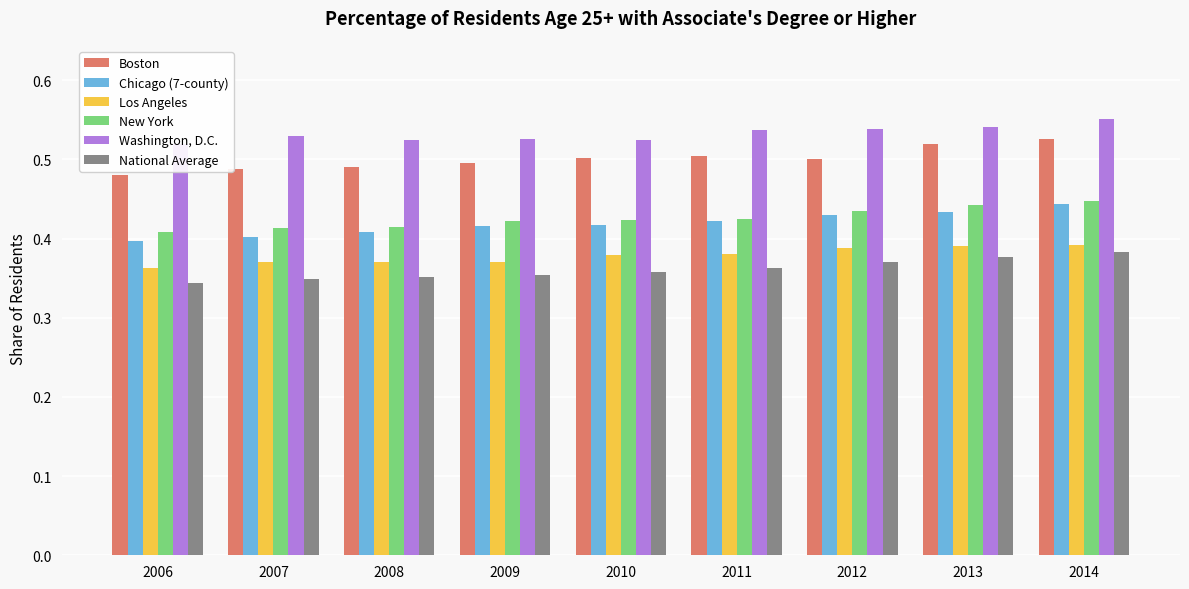

Count the number of data series in this chart.

6